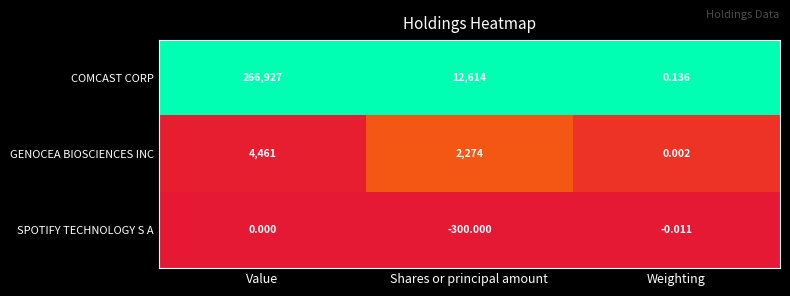

At Shares or principal amount, list the series in order from smallest to largest.

SPOTIFY TECHNOLOGY S A, GENOCEA BIOSCIENCES INC, COMCAST CORP